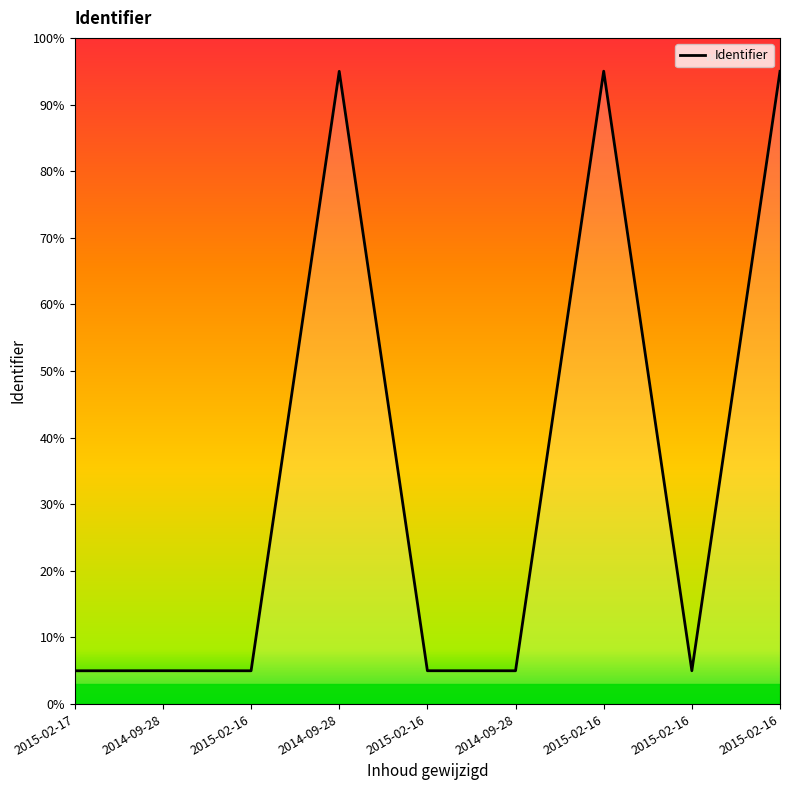

Which has a higher value, 2014-09-28 or 2015-02-16?

2015-02-16